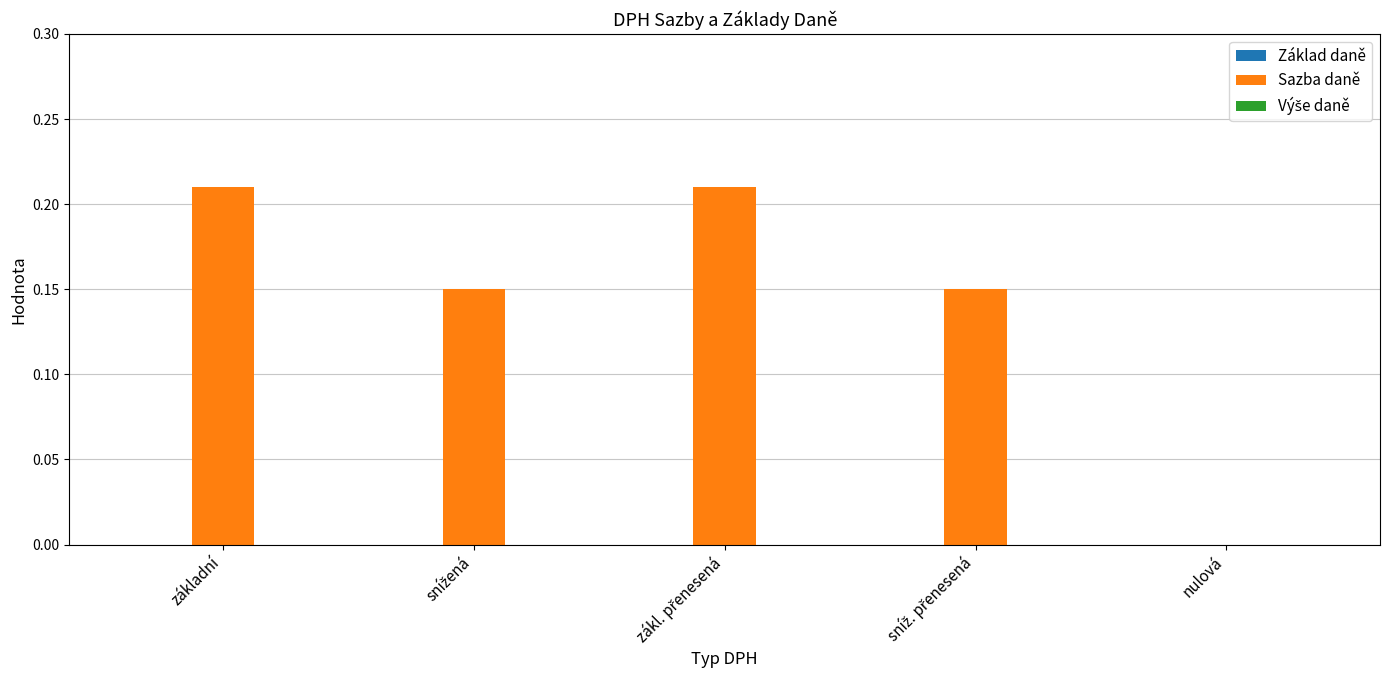

The chart shows a value of -0.1 at nulová. True or false?

False